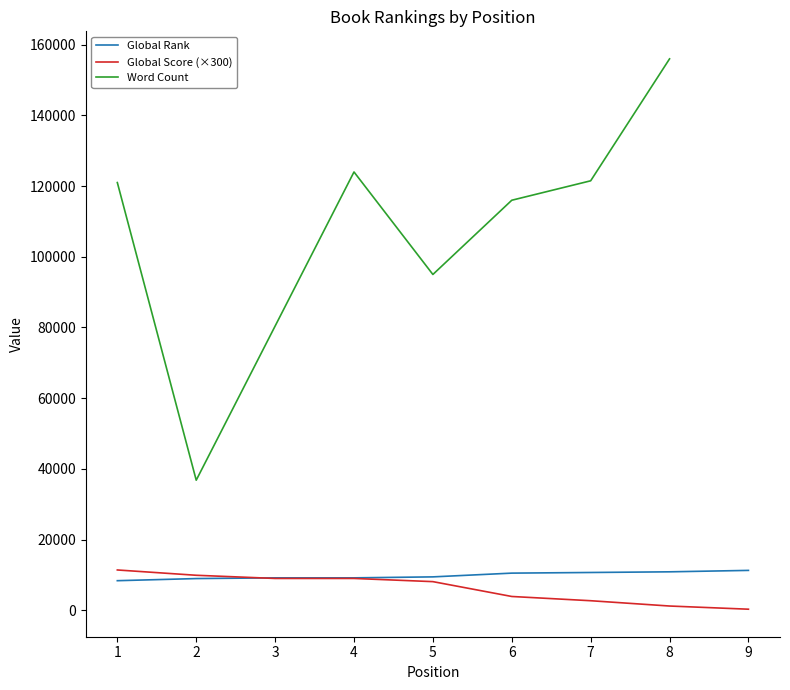

The value of Global Score (×300) at 3 is 9000. True or false?

True